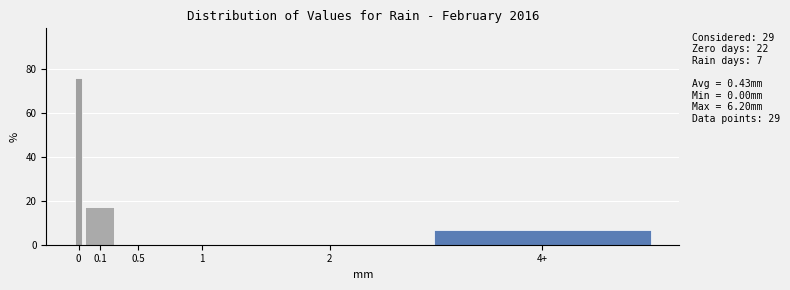

Reading left to right, list all the values displayed in this chart.

0=75.9	0.1=17.2	0.5=0.0	1=0.0	2=0.0	4+=6.9